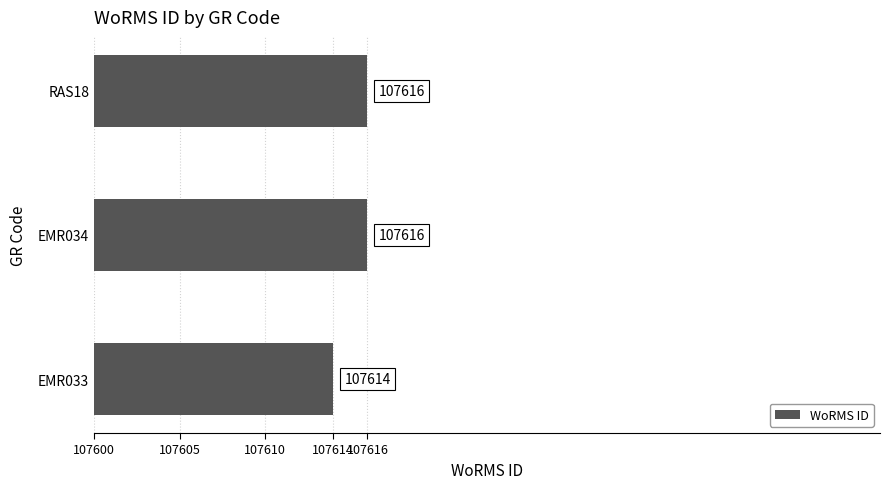

Reading bottom to top, extract all data points from this chart.

107614	107616	107616